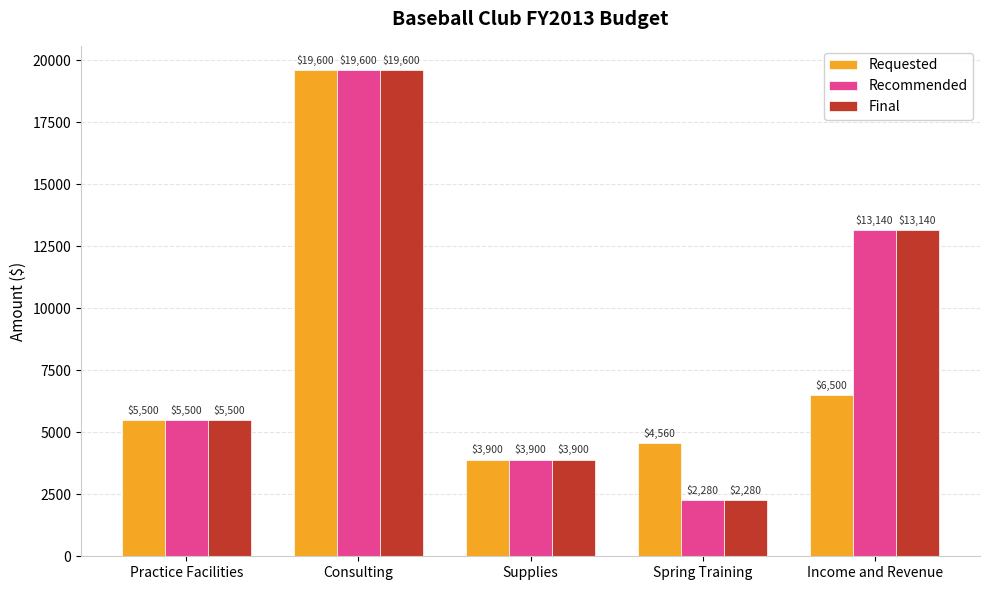

Where is Final nearest to the value 10940?

Income and Revenue